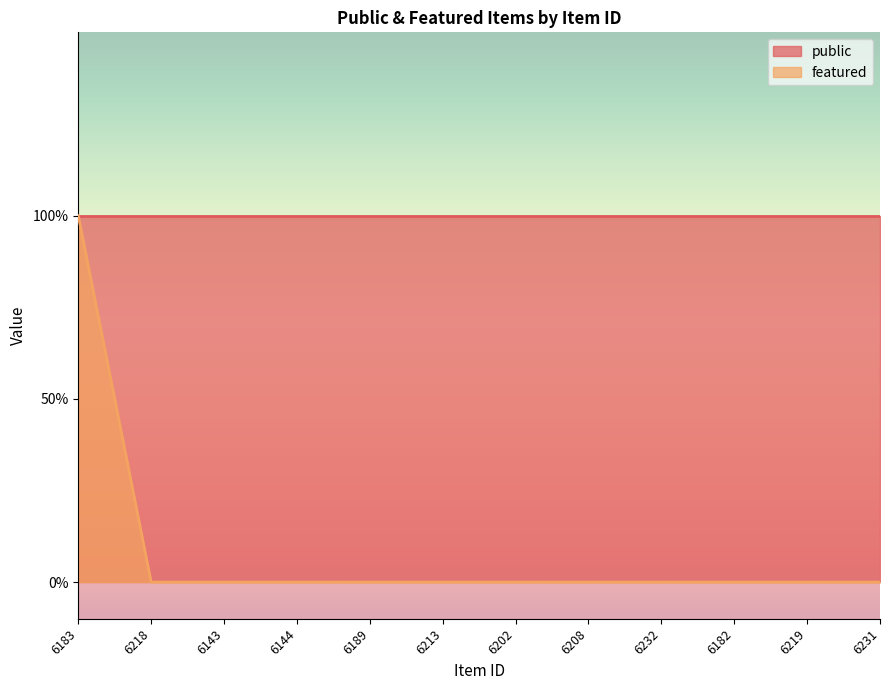

True or false: the data shows 0 at 6182.

True